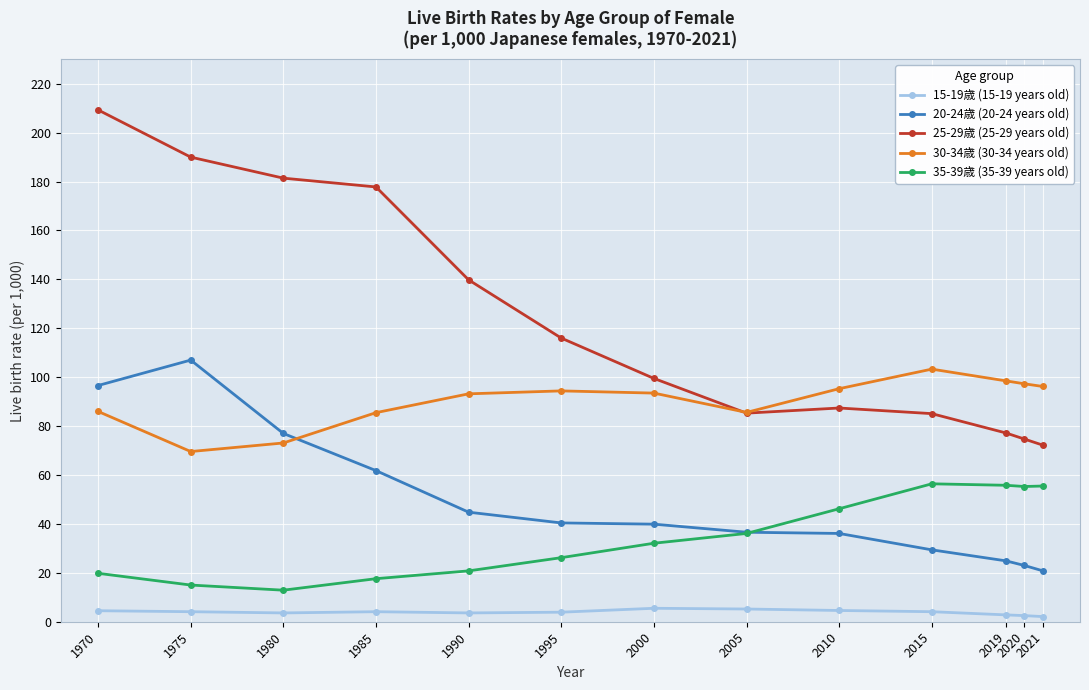

In 35-39歳 (35-39 years old), how many points are higher than both neighbors (excluding endpoints)?

1